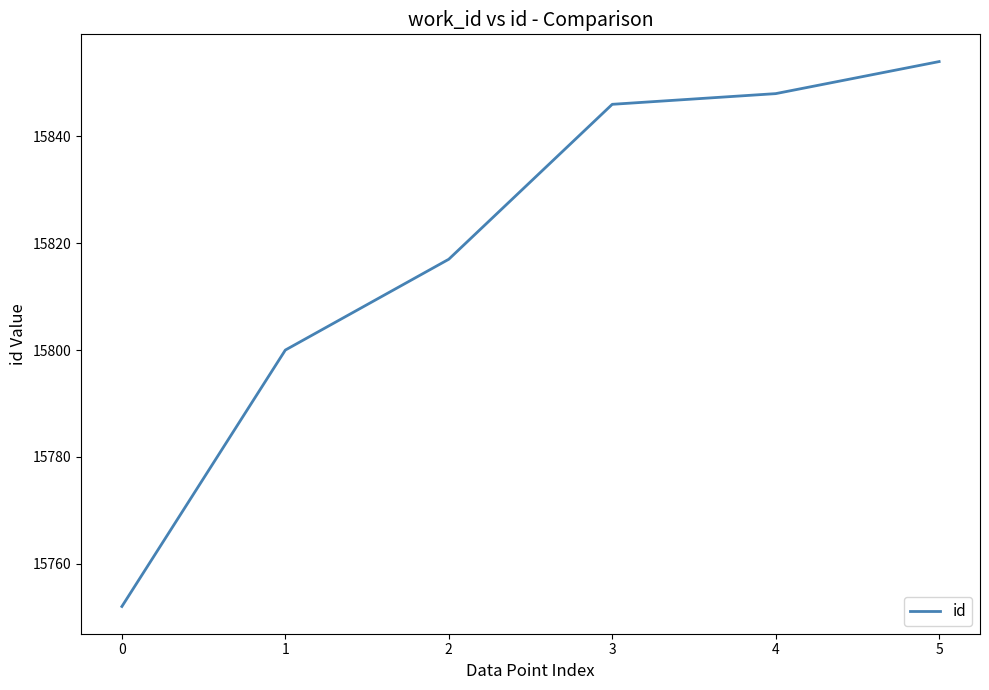

List the labels in order of value, smallest first.

0, 1, 2, 3, 4, 5